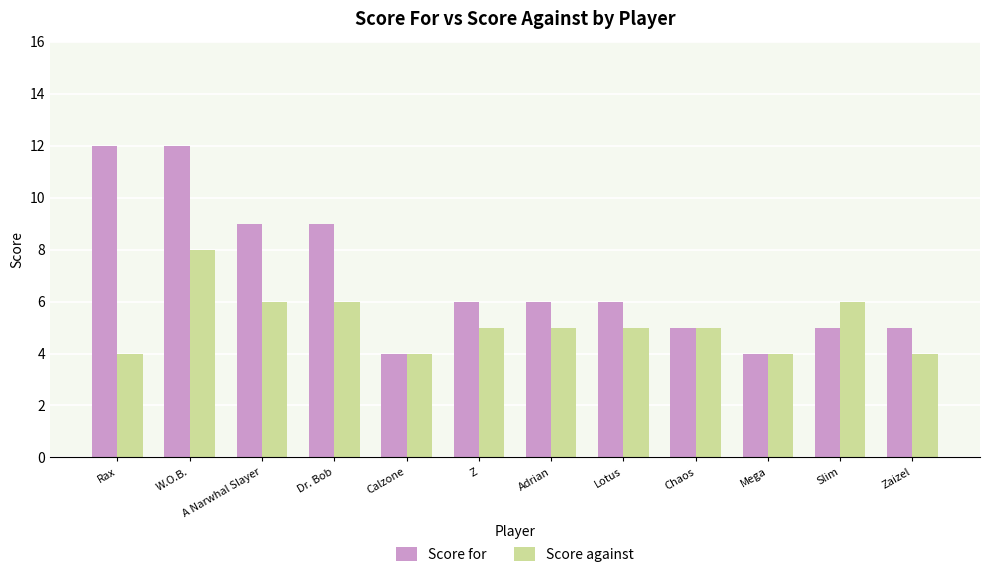

Reading right to left, transcribe all the data shown in this chart.

Score for: 5	5	4	5	6	6	6	4	9	9	12	12
Score against: 4	6	4	5	5	5	5	4	6	6	8	4